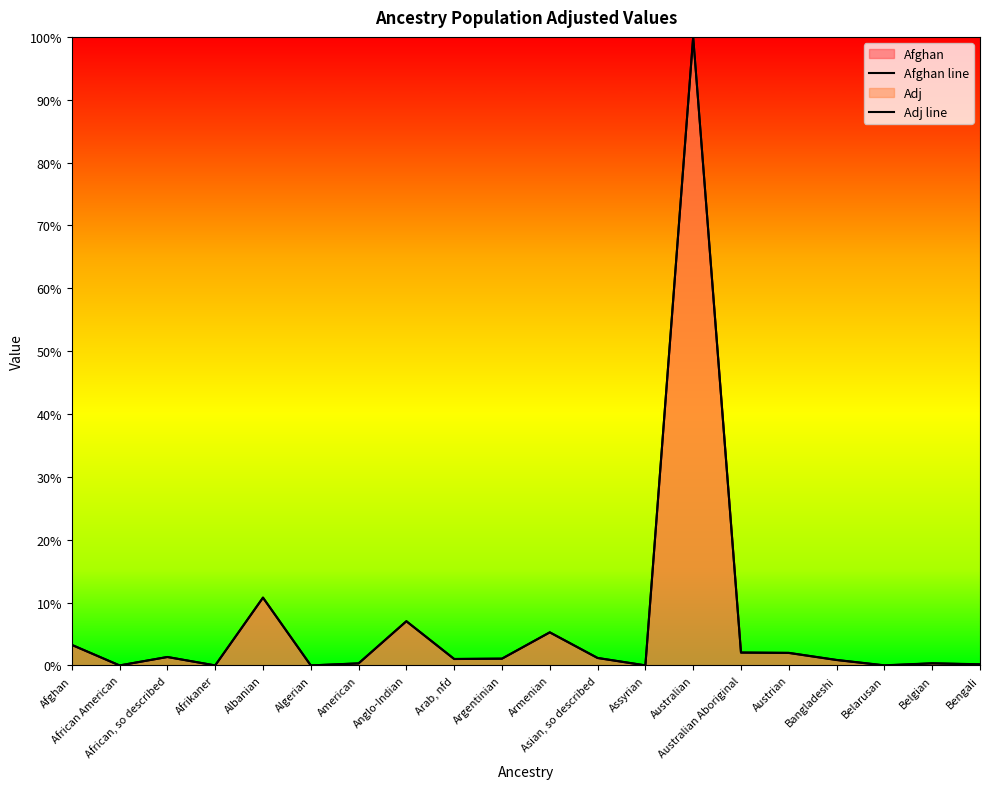

Between Afghan and Armenian, which series saw the biggest shift?

Adj line